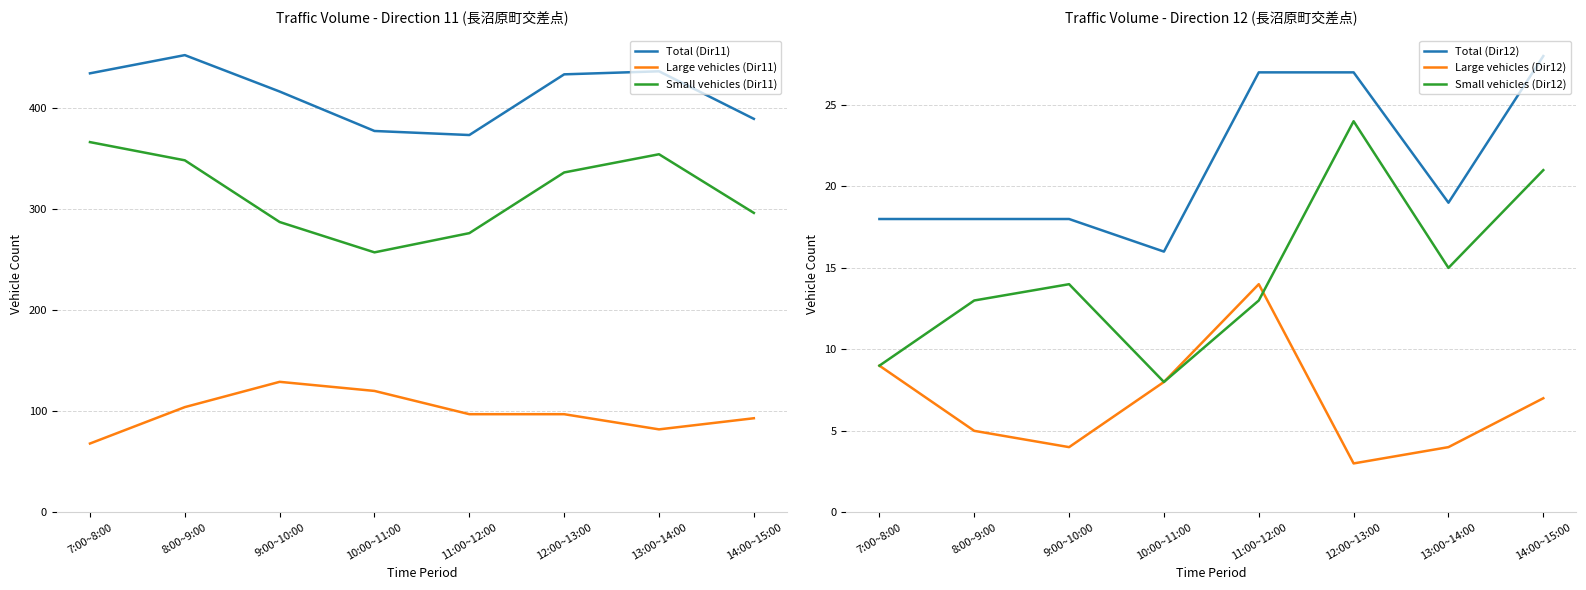

True or false: Small vehicles (Dir11) has more than 2 interior local peaks.

False